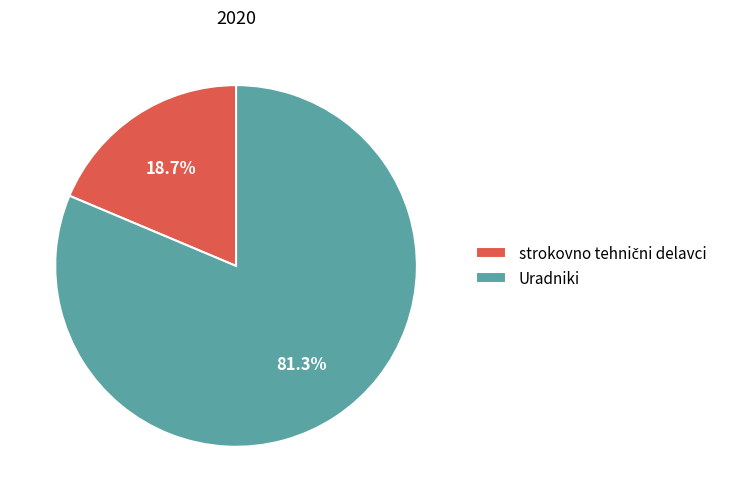

Does Uradniki represent more than half of the total?

Yes